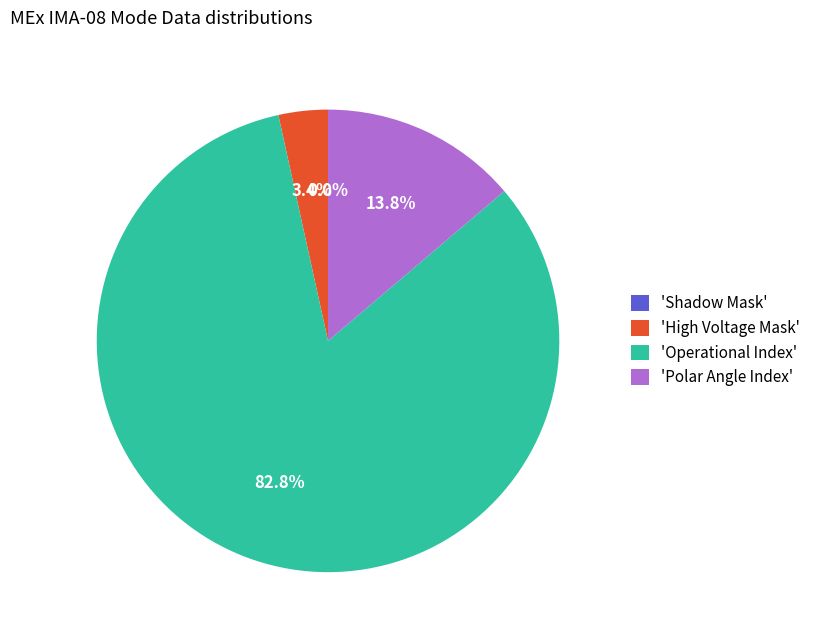

Combined, do Polar Angle Index and Solar Wind Start Index account for over 50%?

No